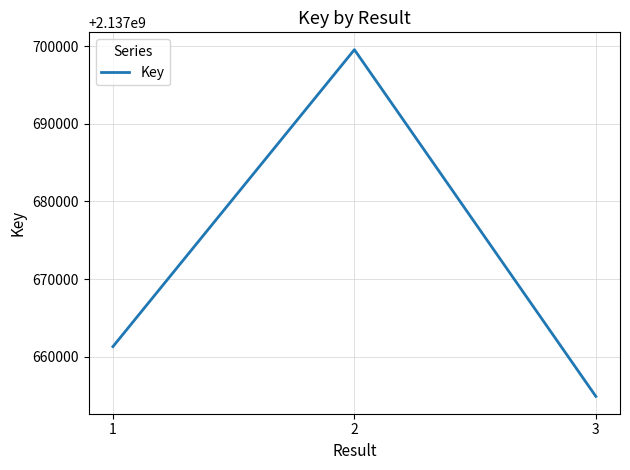

Read the value at 1.

2137661293